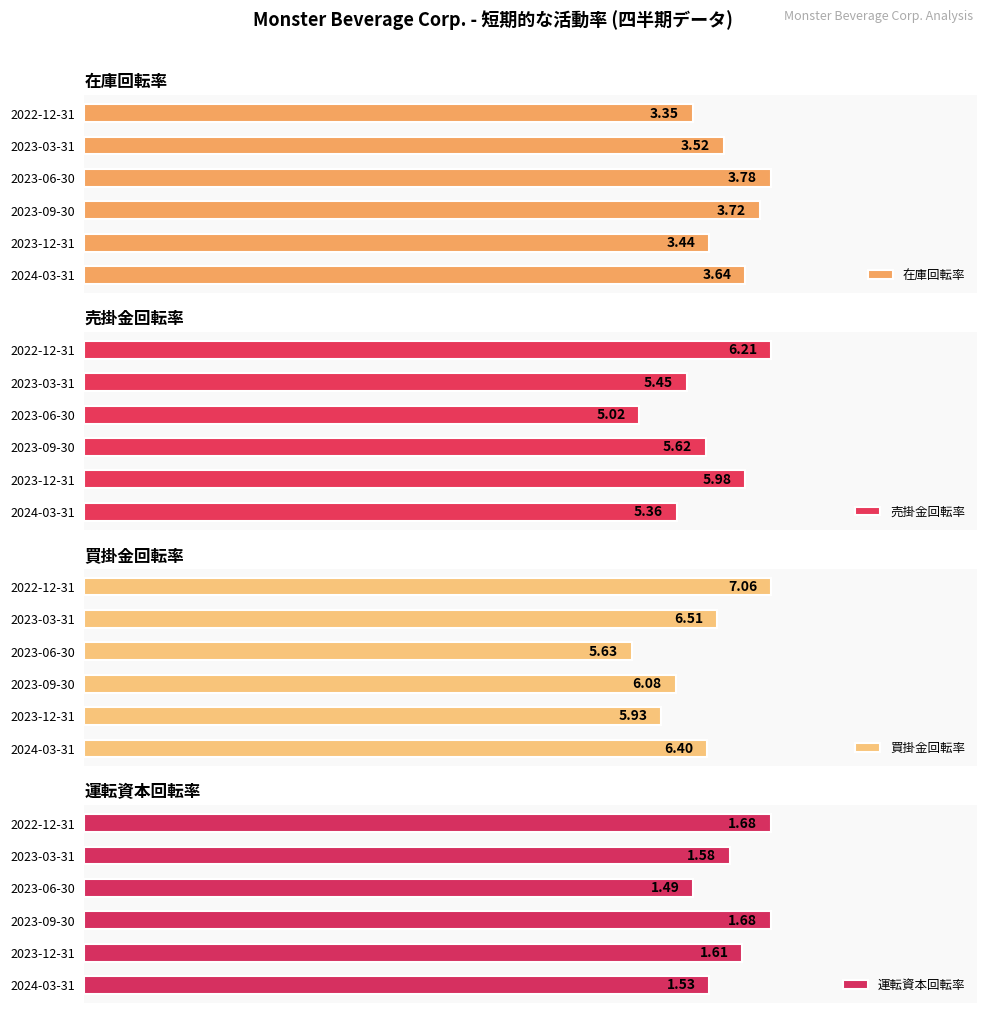

What is the difference between the second highest and minimum values in the 売掛金回転率 series?

1.0